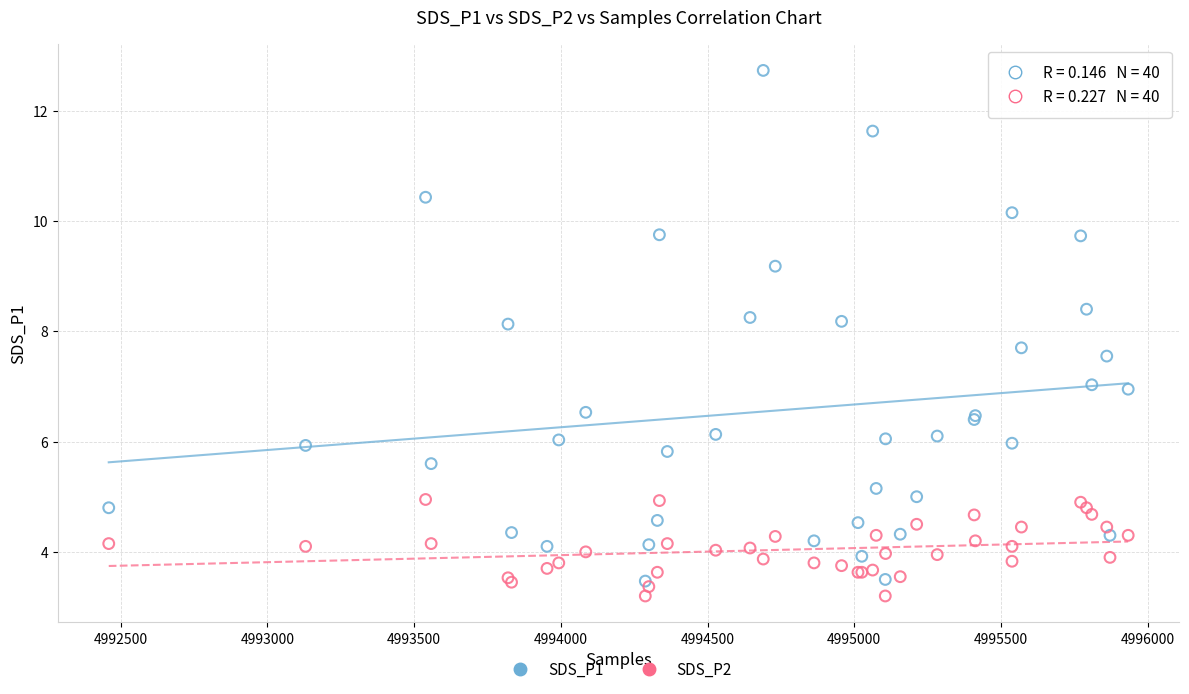

What are all the series names shown in the legend?

SDS_P1, SDS_P2